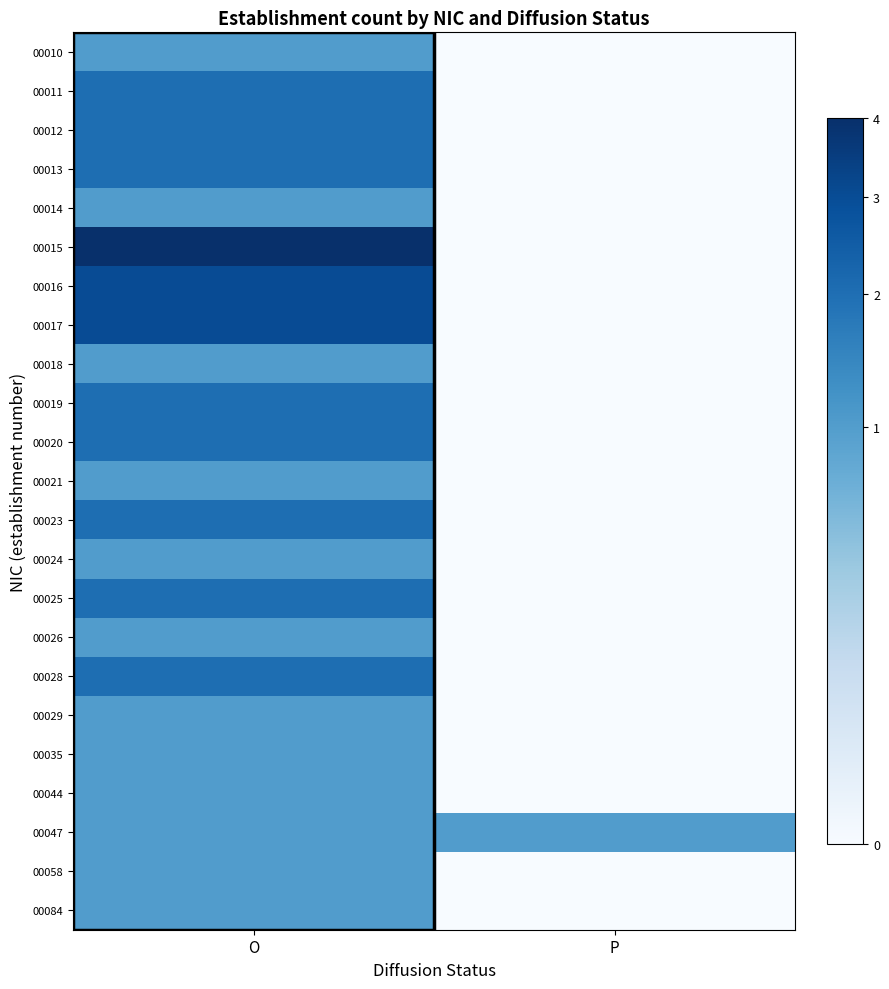

Between O and P, which series saw the biggest shift?

00015